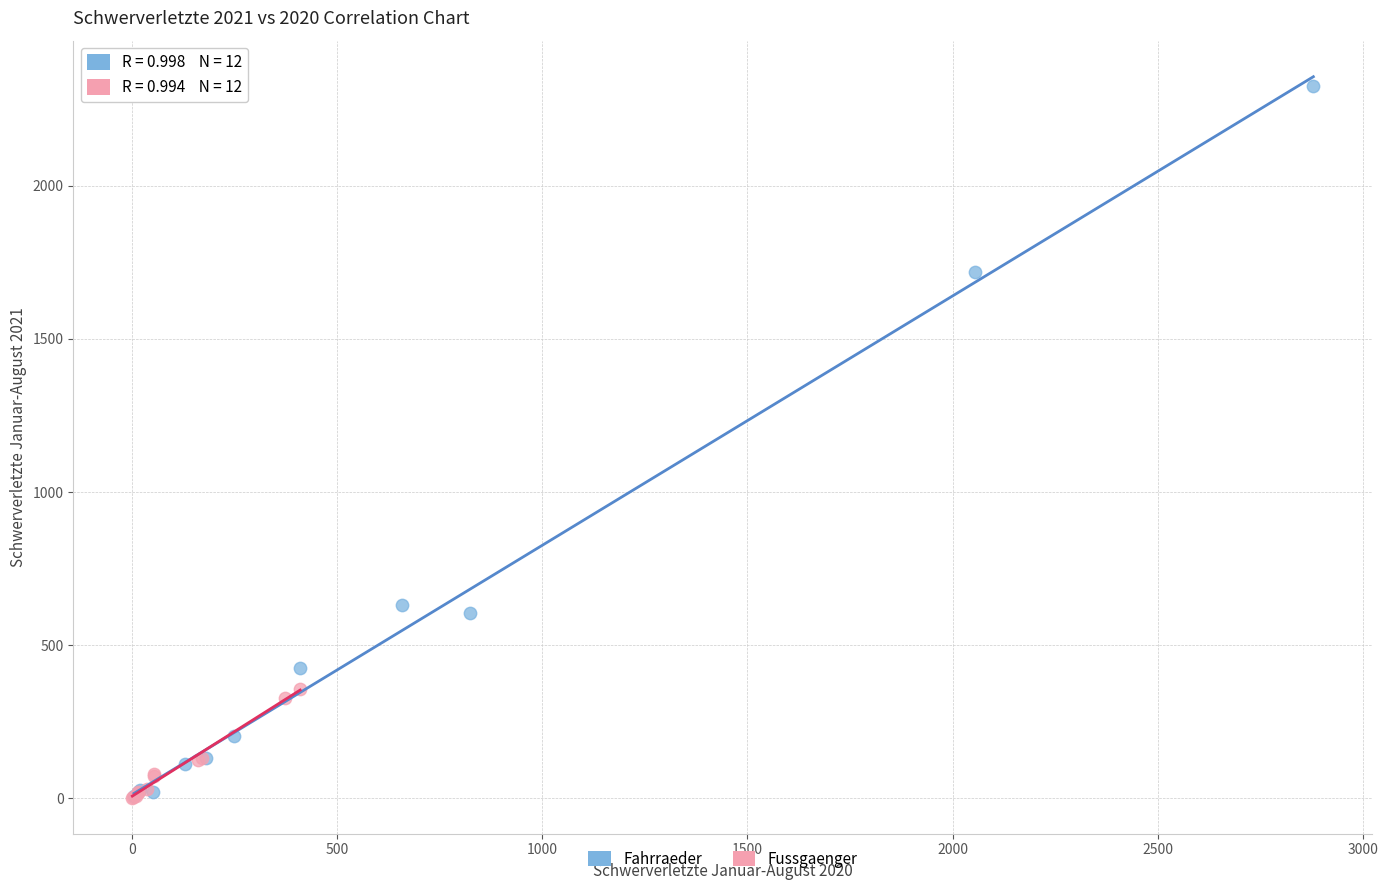

What are all the series names shown in the legend?

Fahrraeder, Fussgaenger